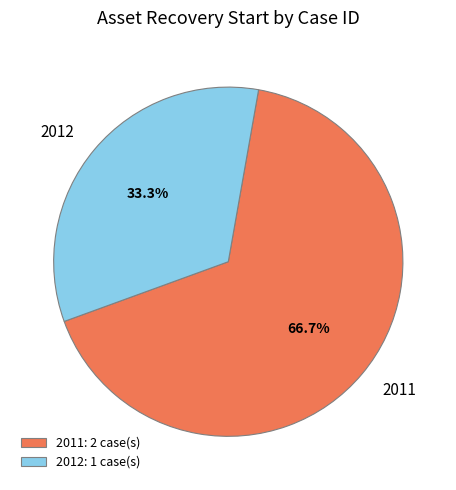

Does 2012 account for over 50% of the chart?

No